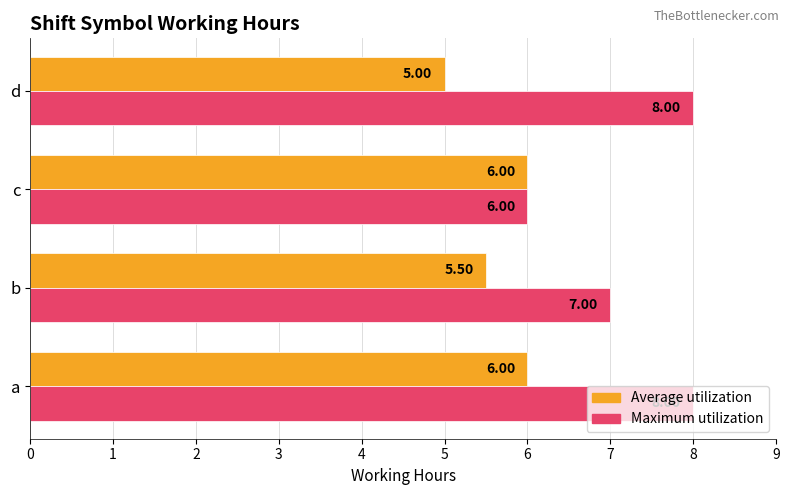

Which series has the largest total across all categories?

Maximum utilization